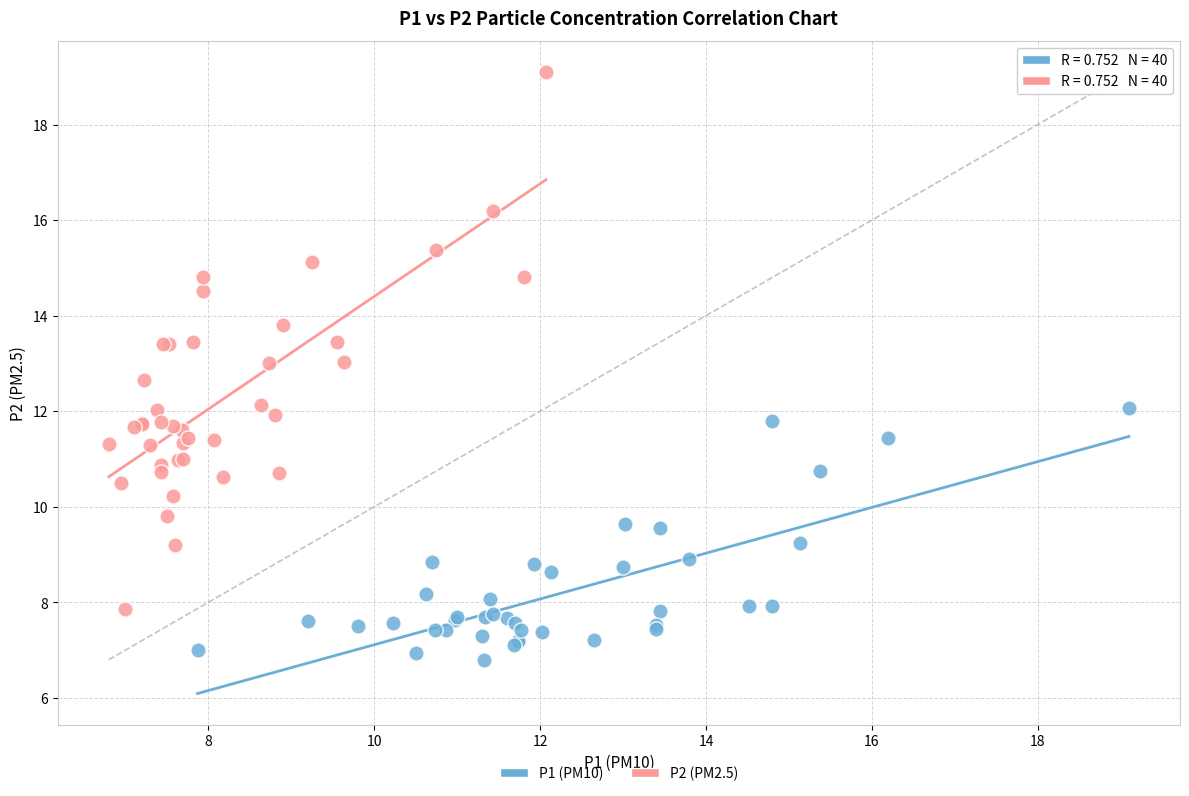

Which series contains the lowest Y value?

P1 (PM10)